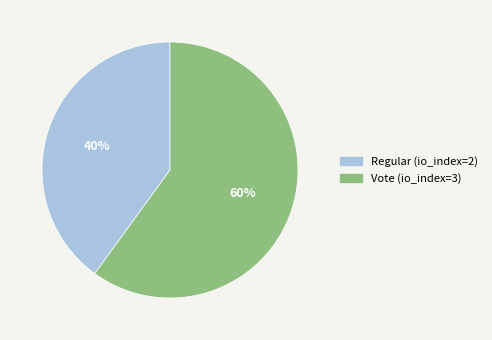

How many slices are in this pie chart?

2